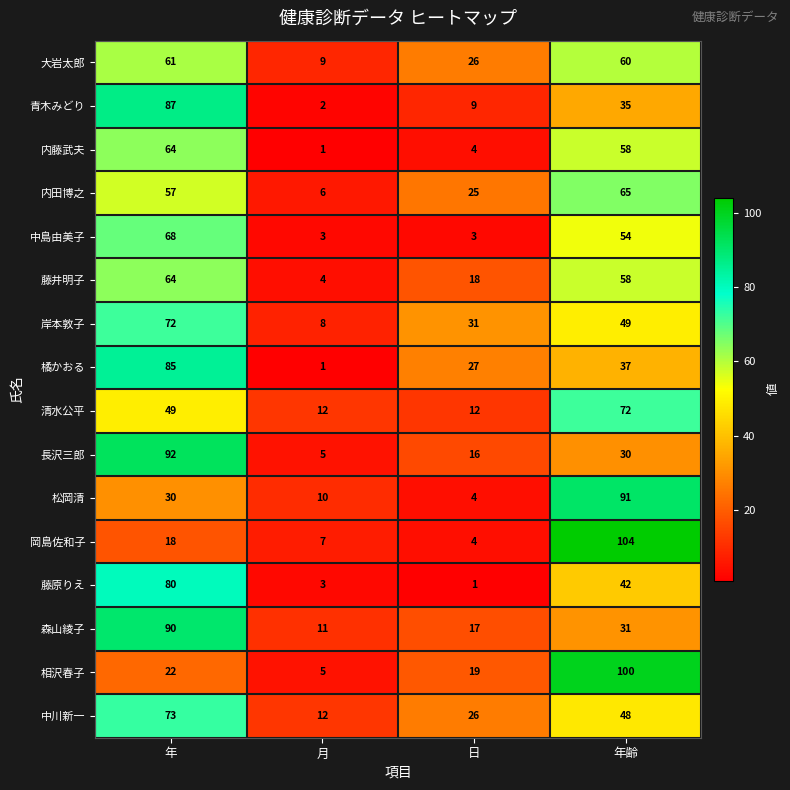

Rank the categories by 大岩太郎 value from highest to lowest.

年, 年齢, 日, 月